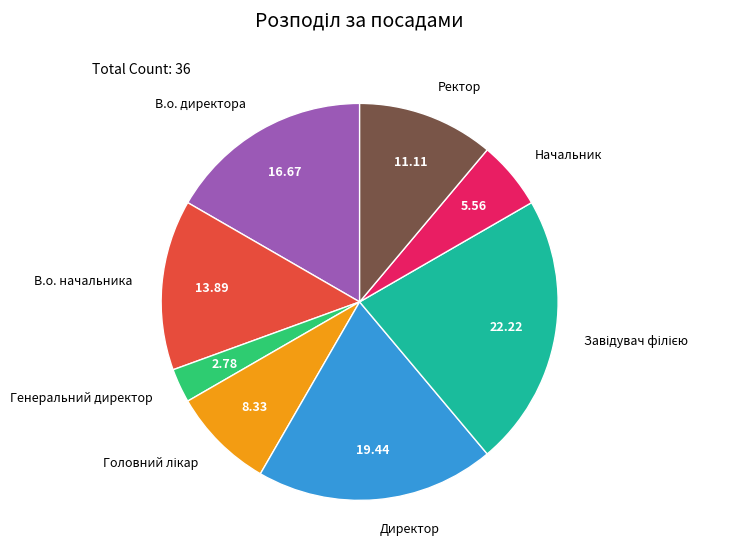

Approximately how many times larger is the value at Ректор compared to Начальник?

2.0